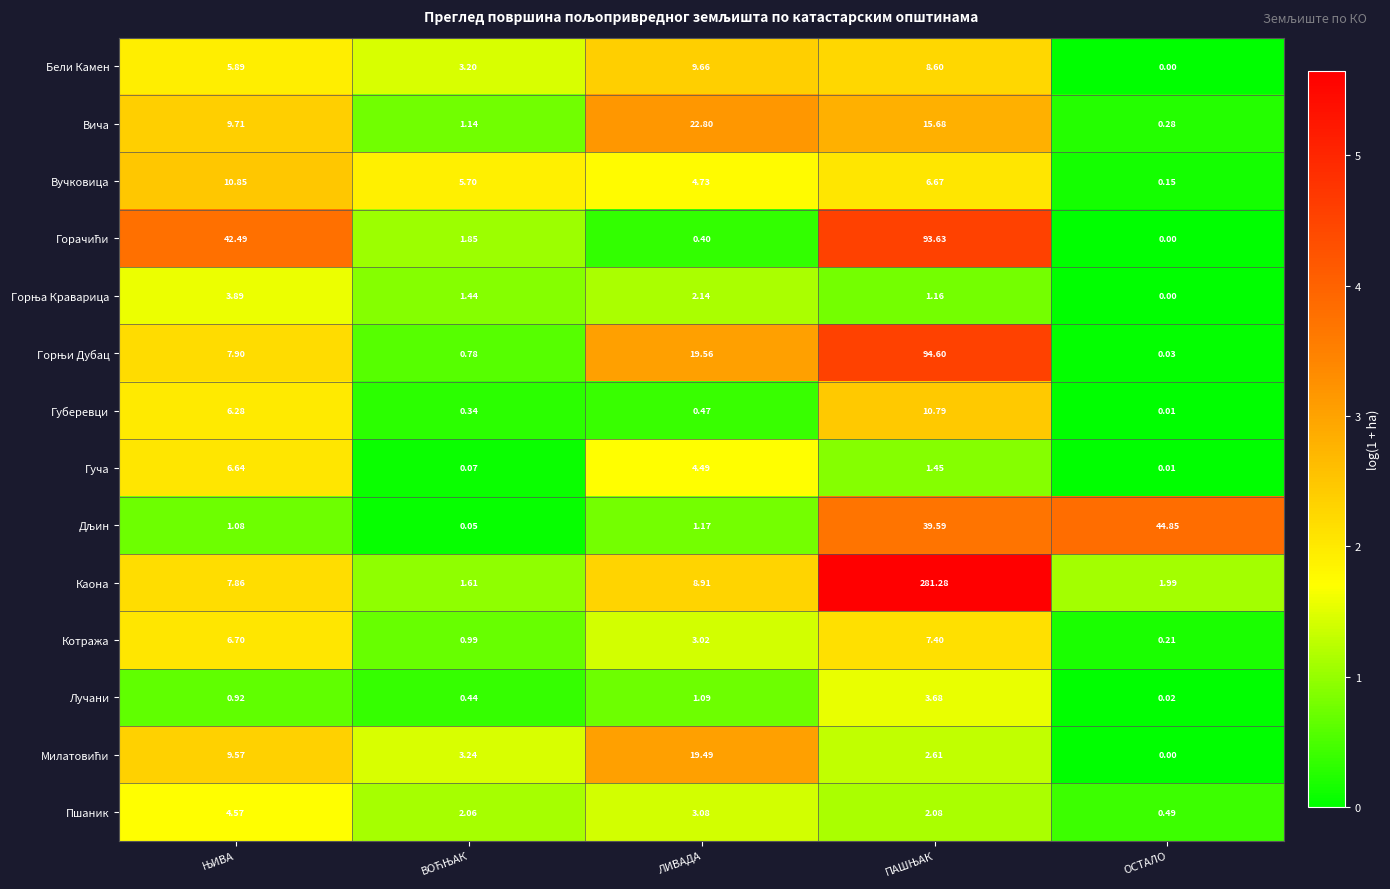

Where is Каона nearest to the value 141?

ЛИВАДА